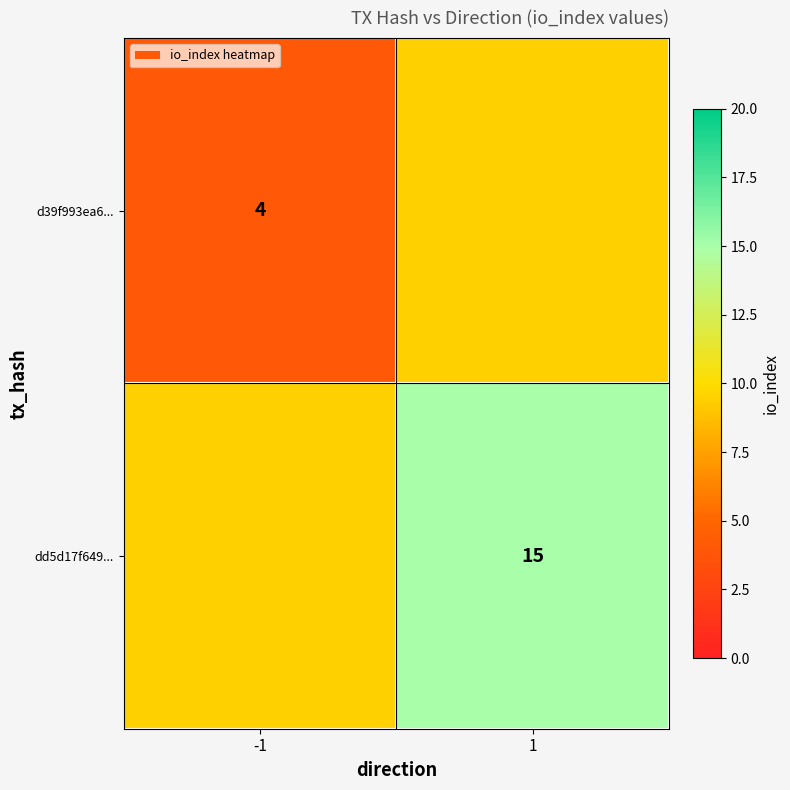

Count the number of data series in this chart.

2